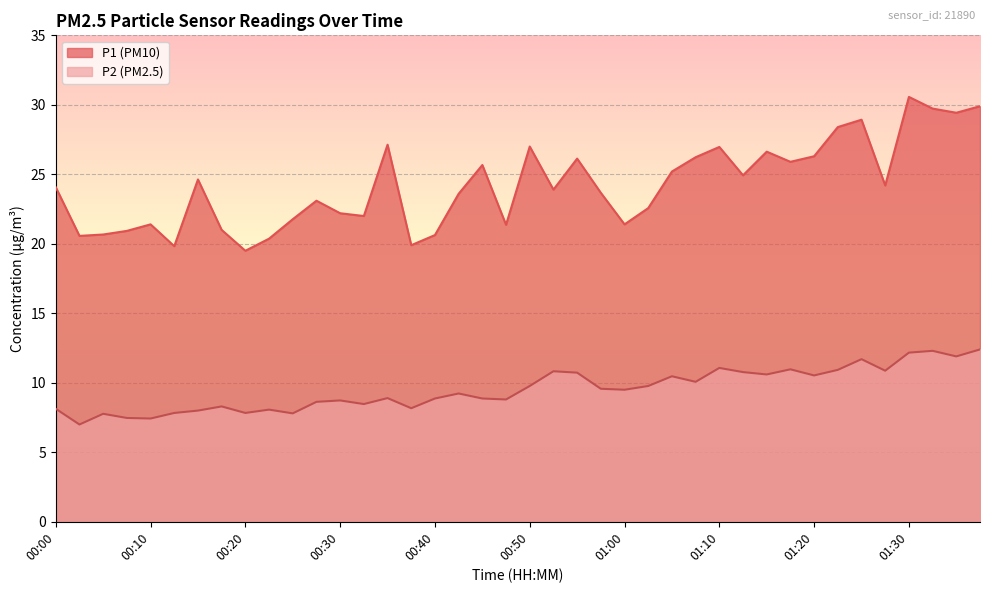

Where does the P1 series first go above 24?

00:00